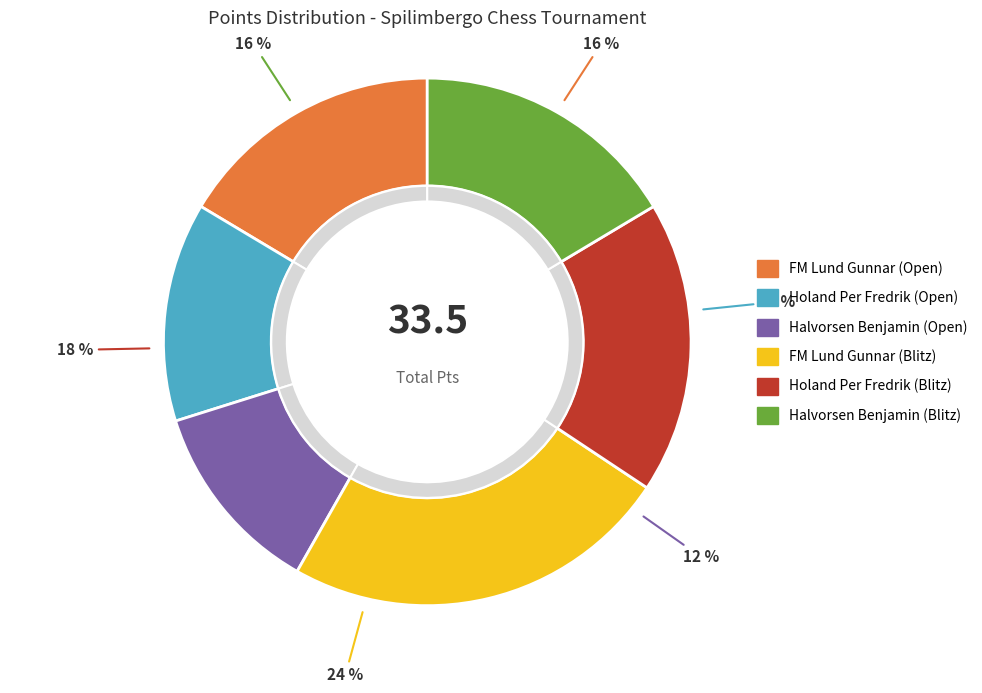

What is the total percentage of FM Lund Gunnar (Open) and Holand Per Fredrik (Blitz)?

34.3%